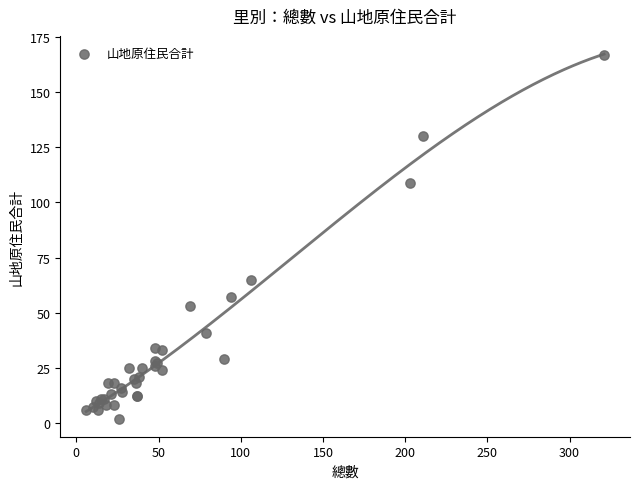

What Y value in the scatter plot is closest to 84?

65